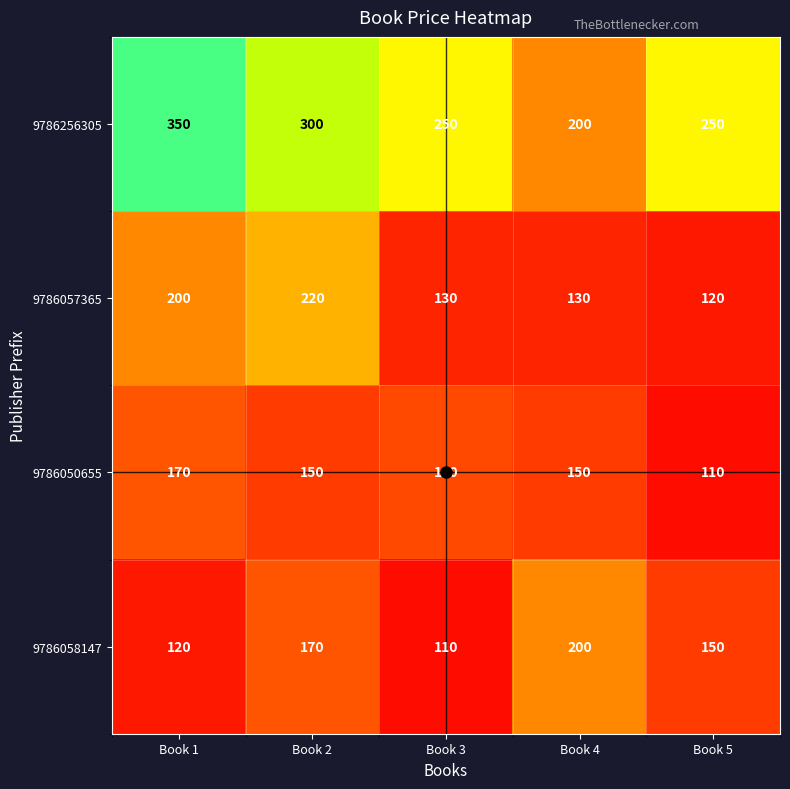

What is the smallest value displayed?

110